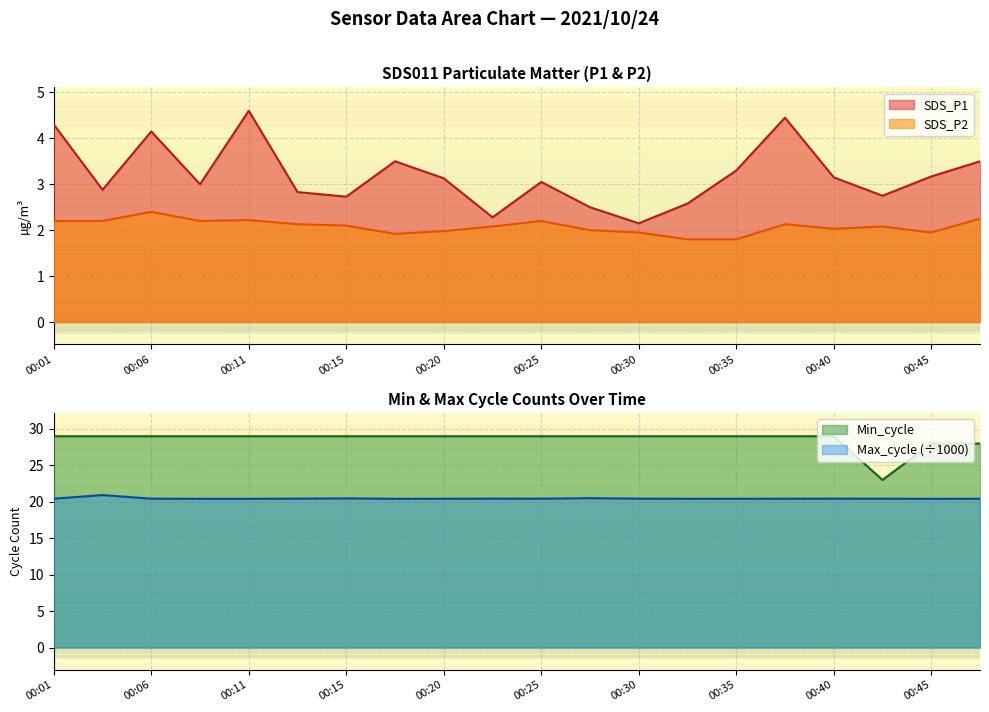

Reading left to right, list all the values displayed in this chart.

SDS_P1: 00:01=4.3	00:03=2.9	00:06=4.2	00:08=3.0	00:11=4.6	00:13=2.8	00:15=2.7	00:18=3.5	00:20=3.1	00:23=2.3	00:25=3.0	00:28=2.5	00:30=2.1	00:33=2.6	00:35=3.3	00:38=4.5	00:40=3.1	00:42=2.8	00:45=3.2	00:47=3.5
SDS_P2: 00:01=2.2	00:03=2.2	00:06=2.4	00:08=2.2	00:11=2.2	00:13=2.1	00:15=2.1	00:18=1.9	00:20=2.0	00:23=2.1	00:25=2.2	00:28=2.0	00:30=1.9	00:33=1.8	00:35=1.8	00:38=2.1	00:40=2.0	00:42=2.1	00:45=1.9	00:47=2.2
Min_cycle: 00:01=29.0	00:03=29.0	00:06=29.0	00:08=29.0	00:11=29.0	00:13=29.0	00:15=29.0	00:18=29.0	00:20=29.0	00:23=29.0	00:25=29.0	00:28=29.0	00:30=29.0	00:33=29.0	00:35=29.0	00:38=29.0	00:40=29.0	00:42=23.0	00:45=28.0	00:47=28.0
Max_cycle: 00:01=20.4	00:03=20.9	00:06=20.4	00:08=20.4	00:11=20.4	00:13=20.4	00:15=20.5	00:18=20.4	00:20=20.4	00:23=20.4	00:25=20.4	00:28=20.5	00:30=20.4	00:33=20.4	00:35=20.4	00:38=20.4	00:40=20.4	00:42=20.4	00:45=20.4	00:47=20.4